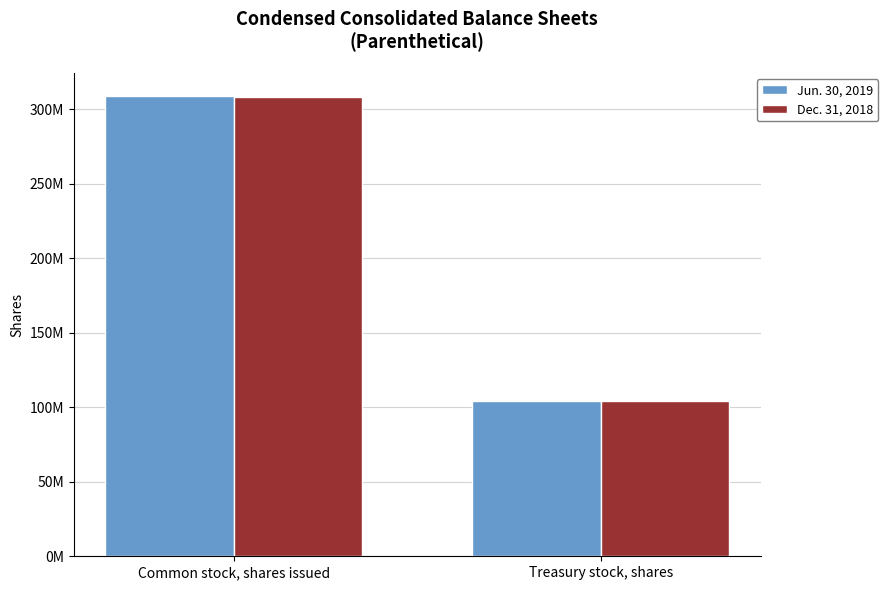

What is the smallest value displayed?

103900000